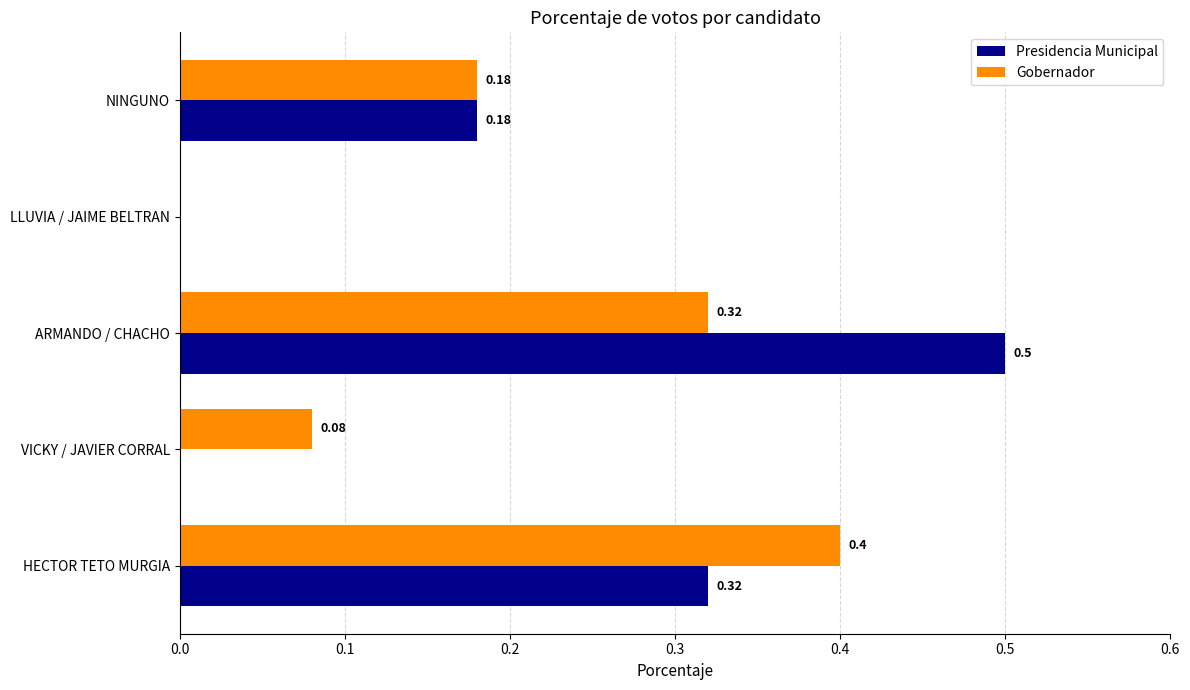

Count the Presidencia Municipal values in the range 0 to 1.

5